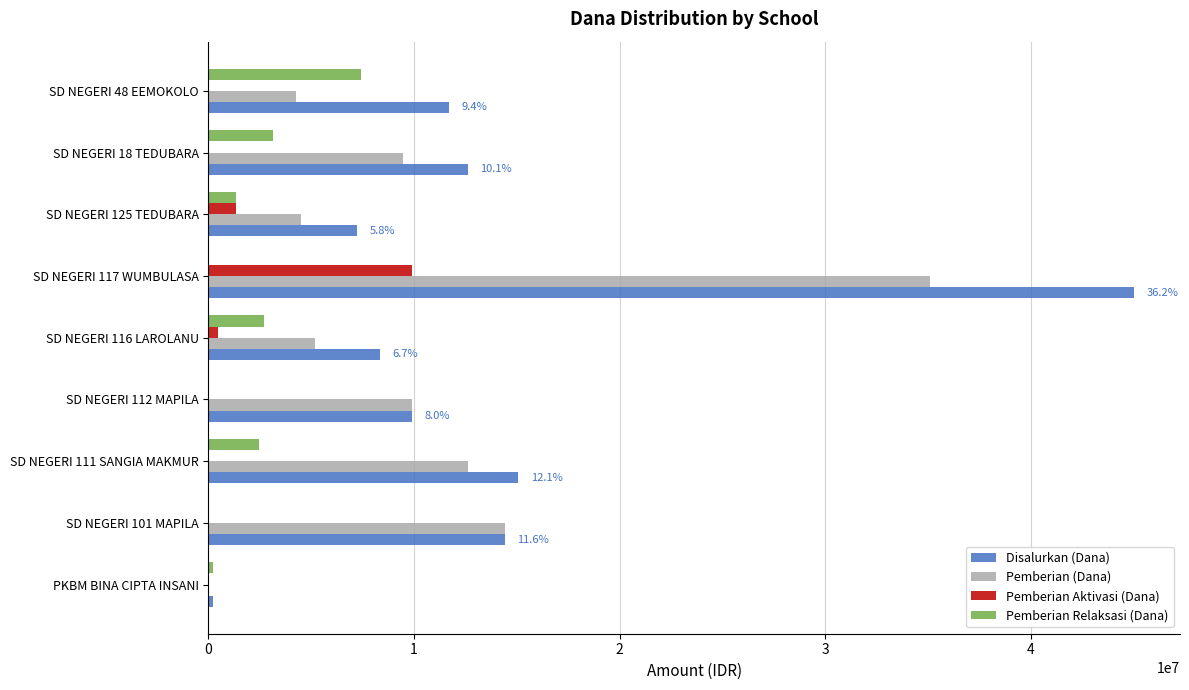

What is the sum of all Pemberian Aktivasi (Dana) values?

11700000